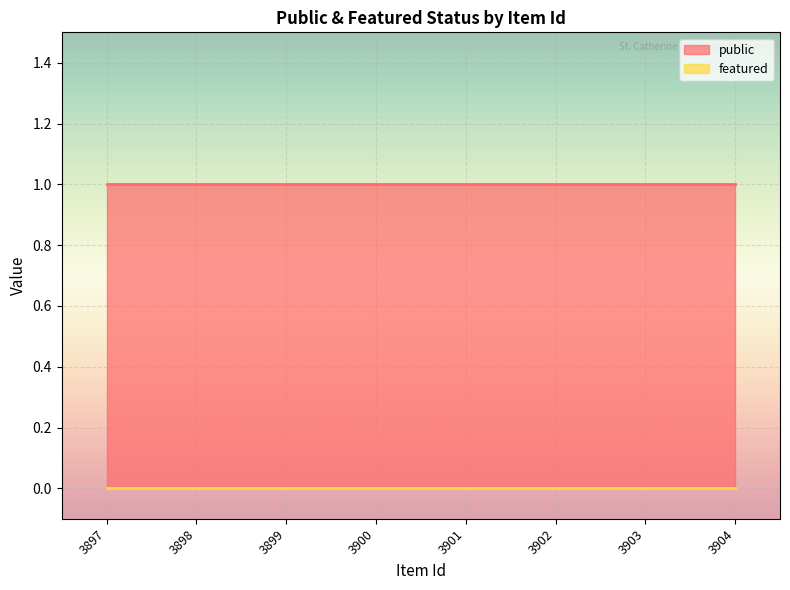

True or false: public and featured cross at least once.

False